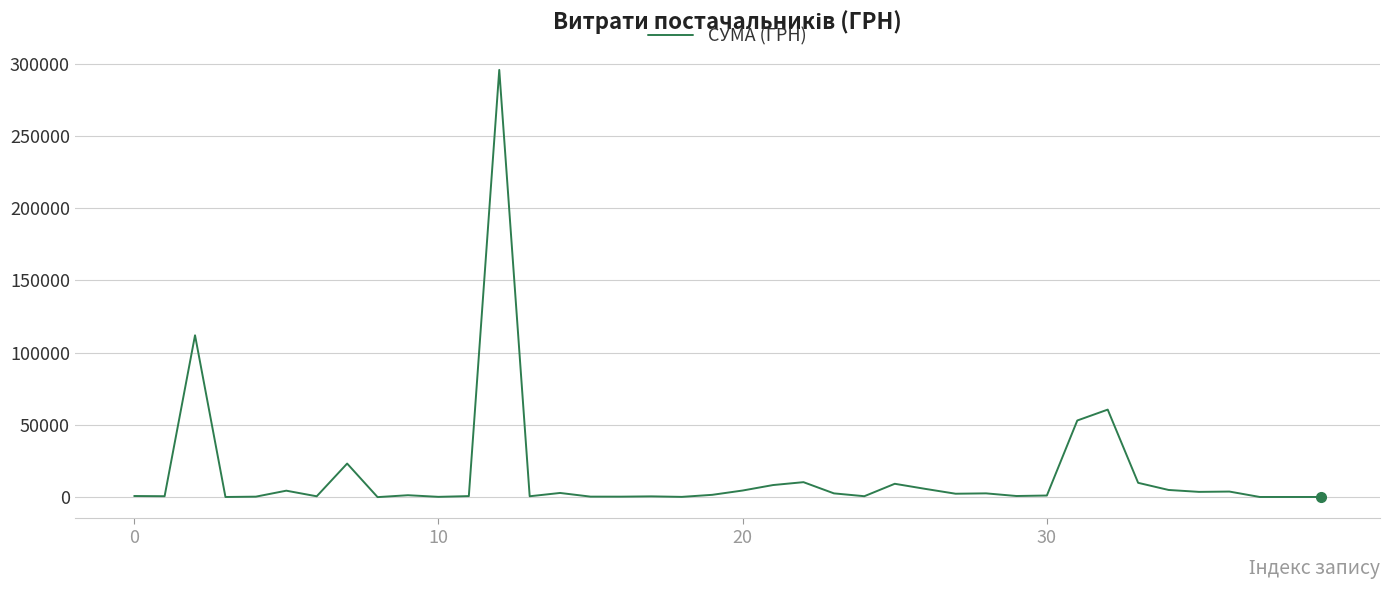

What is the difference between the maximum and minimum values?

295627.4